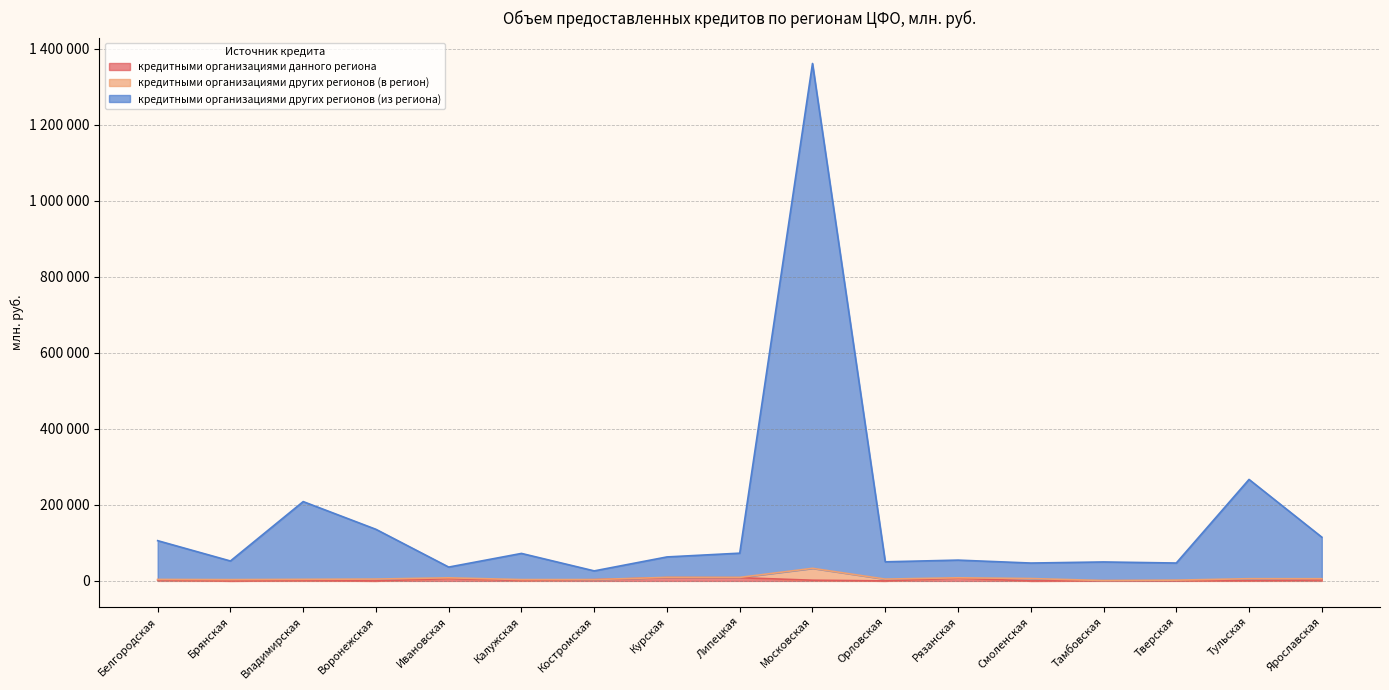

The value of кредитными организациями других регионов (из региона) at Костромская is 26366. True or false?

True